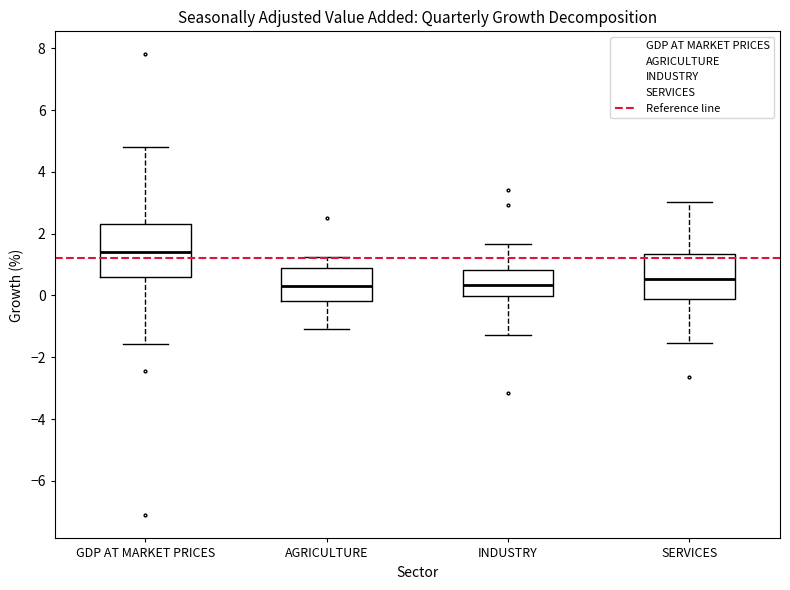

Which box is the tallest, from its lower edge to its upper edge?

GDP AT MARKET PRICES